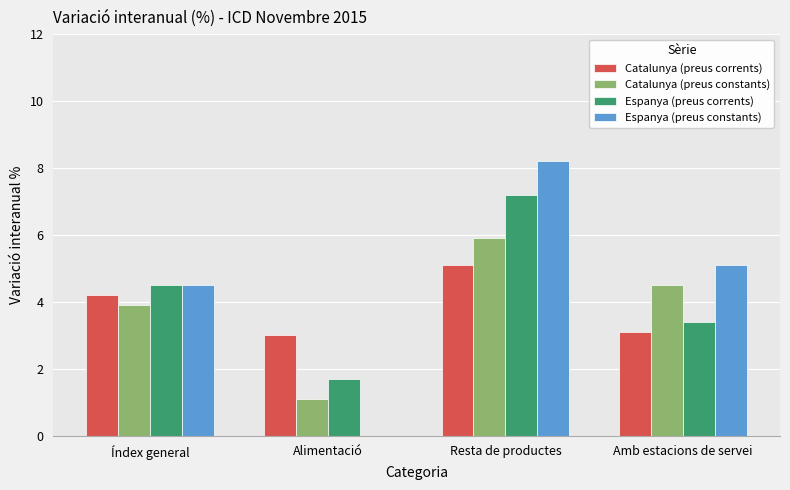

Is it true that Catalunya (preus corrents) equals 3.0 at Alimentació?

True